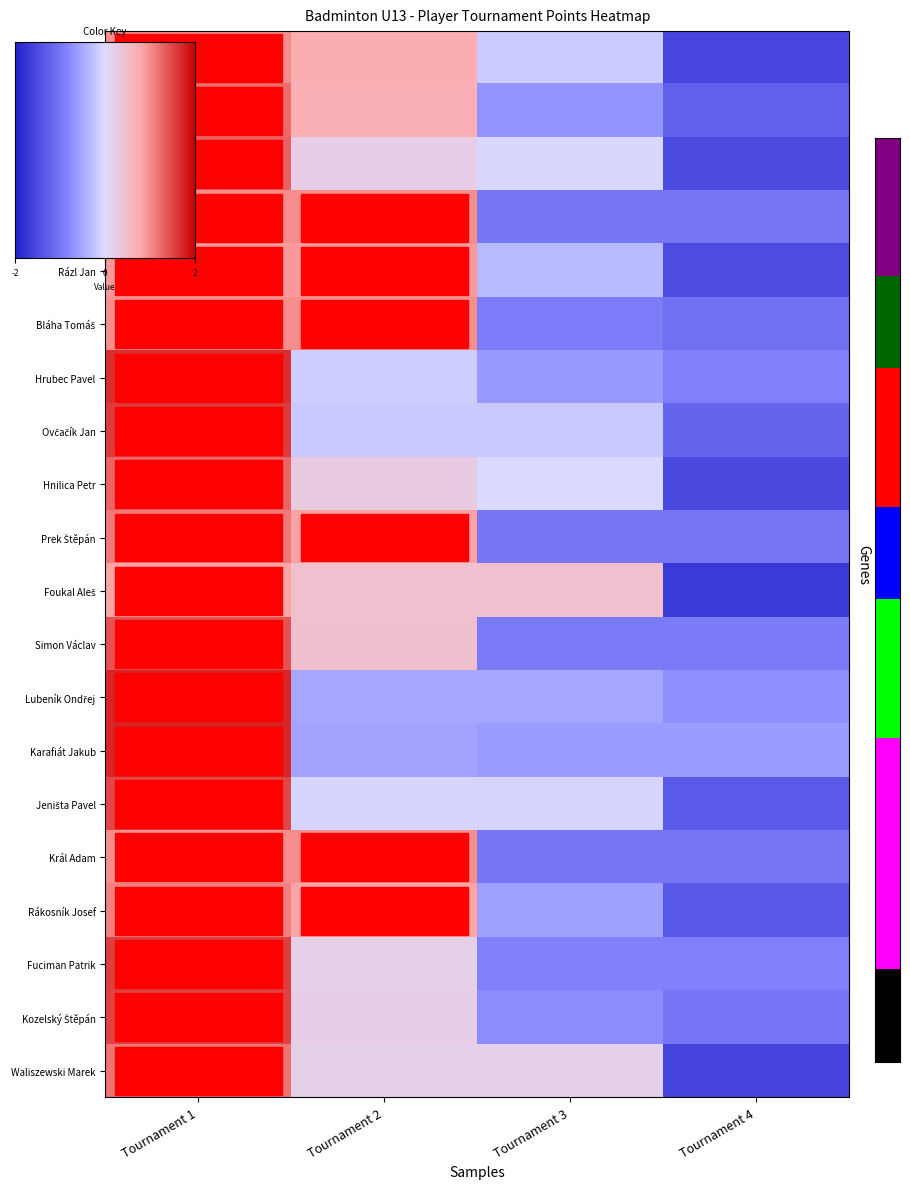

What is the difference between the maximum and minimum values in the Ovčačík Jan series?

2.8